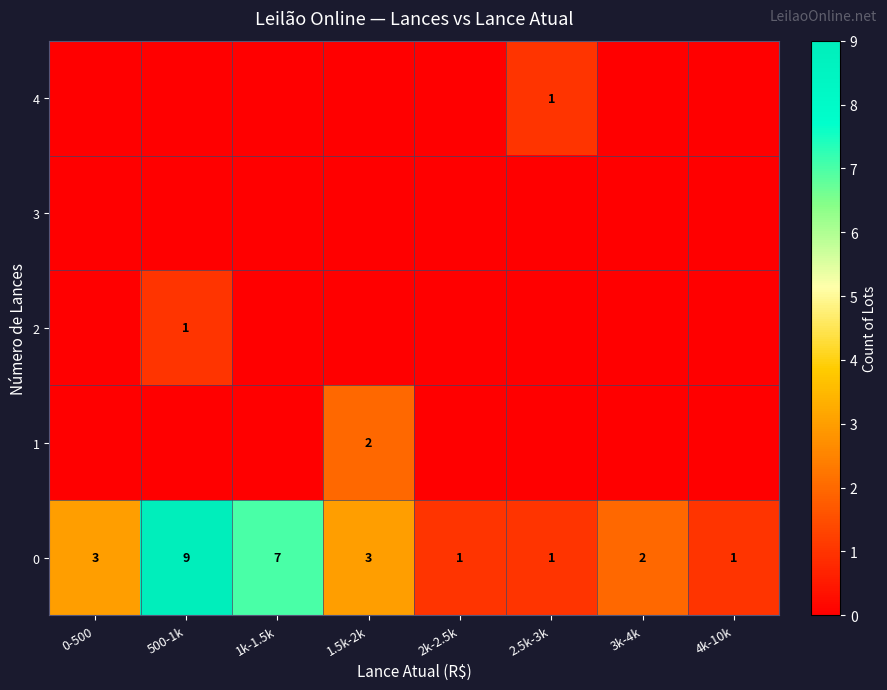

Count the 0 values in the range 1 to 7.

7